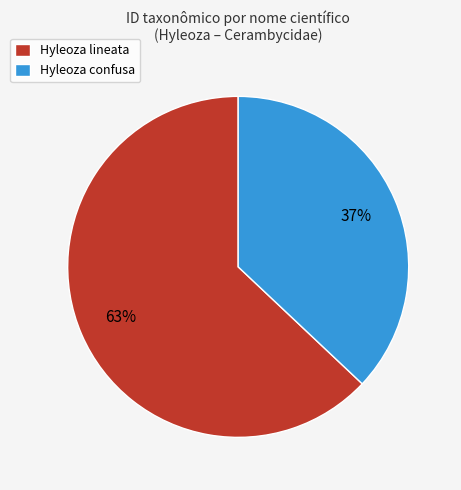

How many segments does this pie chart have?

2